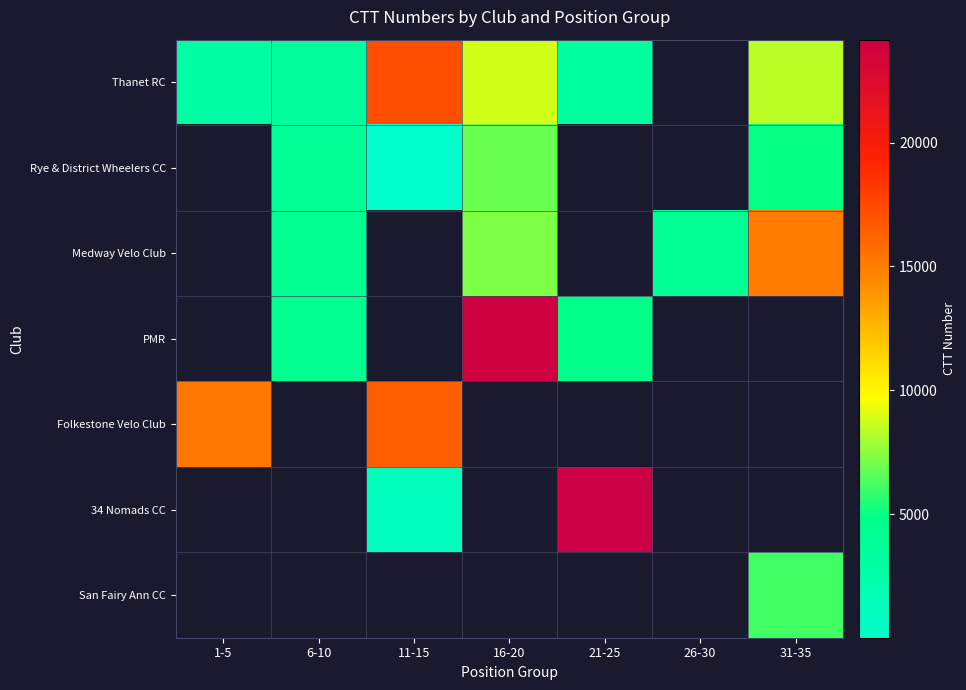

What is the minimum value for Folkestone Velo Club?

15384.0